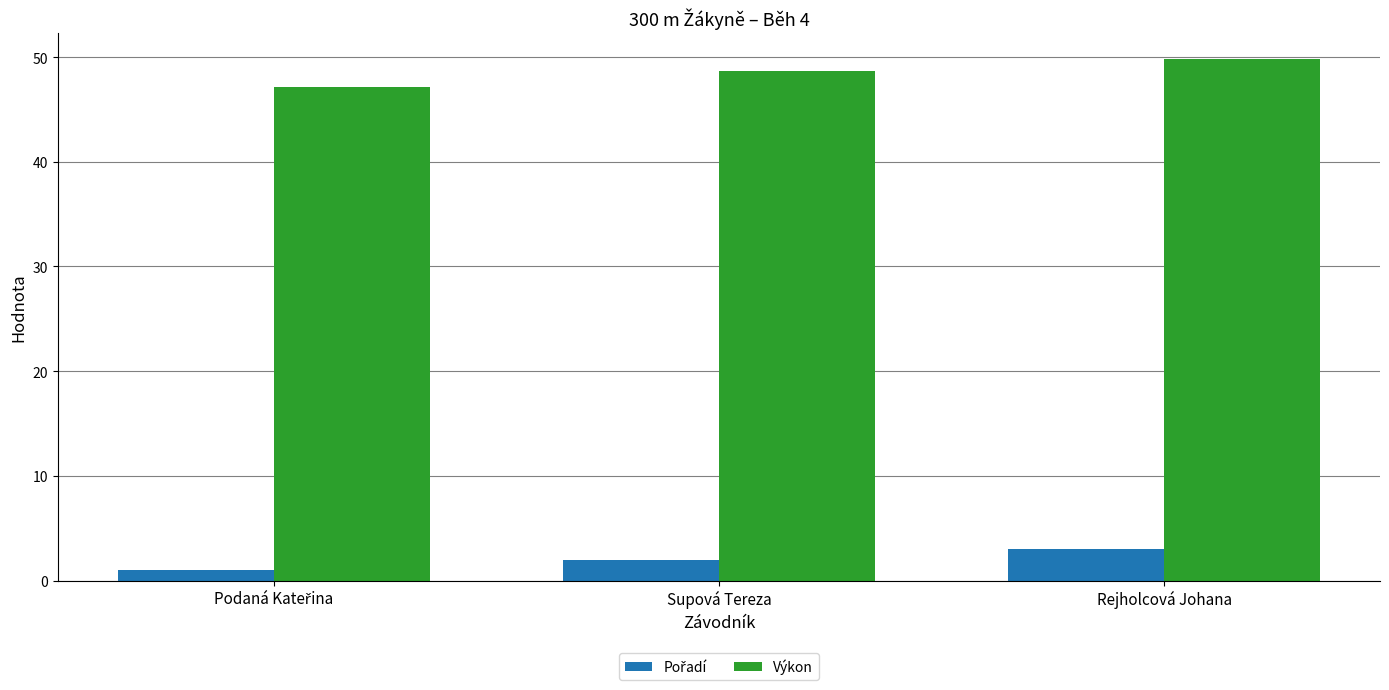

What is the sum of all Výkon values?

145.6